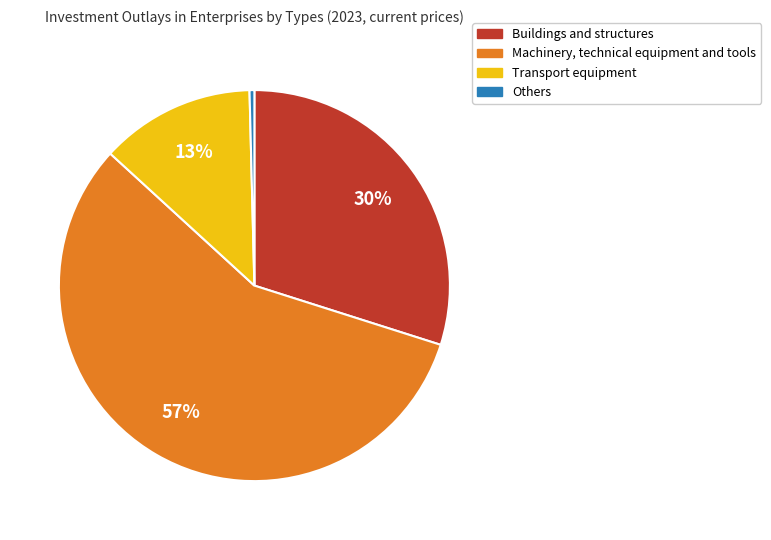

Combined, do Machinery, technical equipment and tools and Transport equipment account for over 50%?

Yes